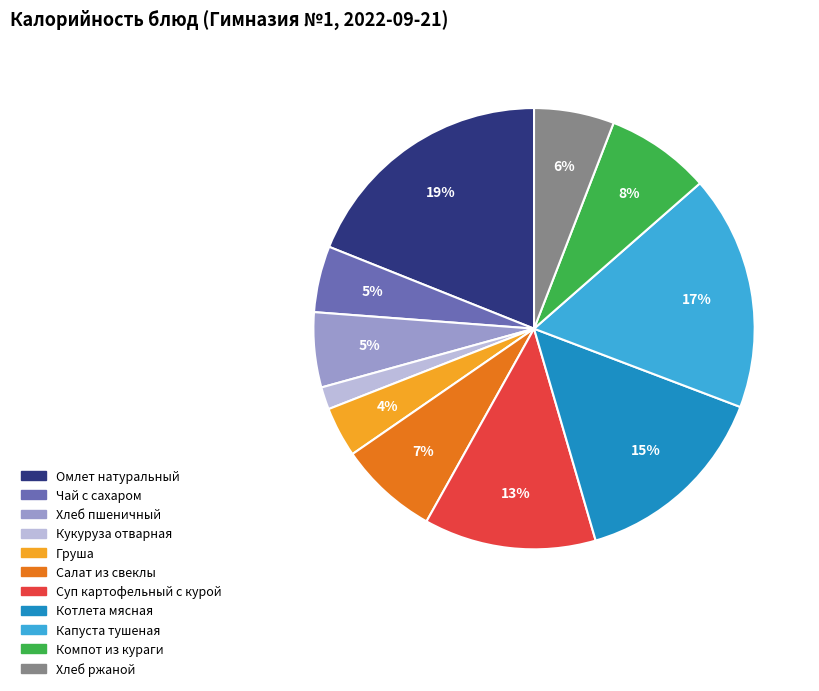

Do Суп картофельный с курой and Чай с сахаром together represent more than half of the pie?

No